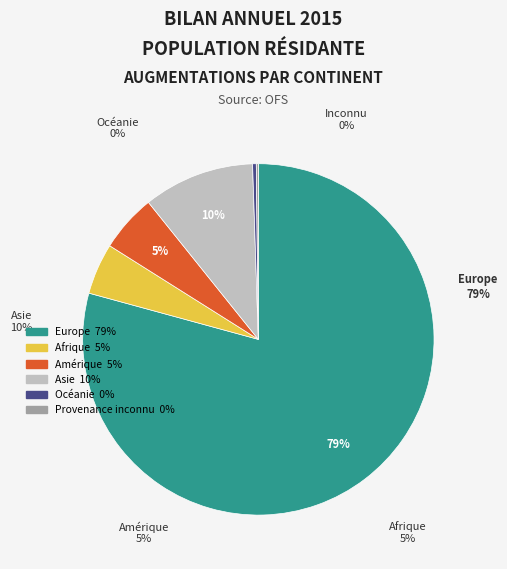

The Amérique slice represents 1% of the pie. True or false?

False